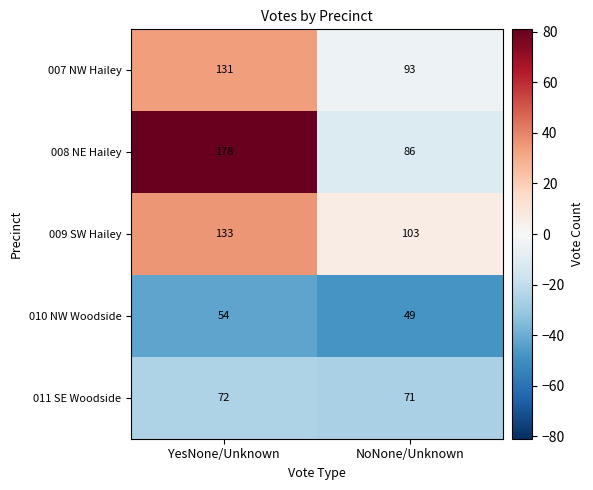

At which category is the sum across all series the highest?

YesNone/Unknown